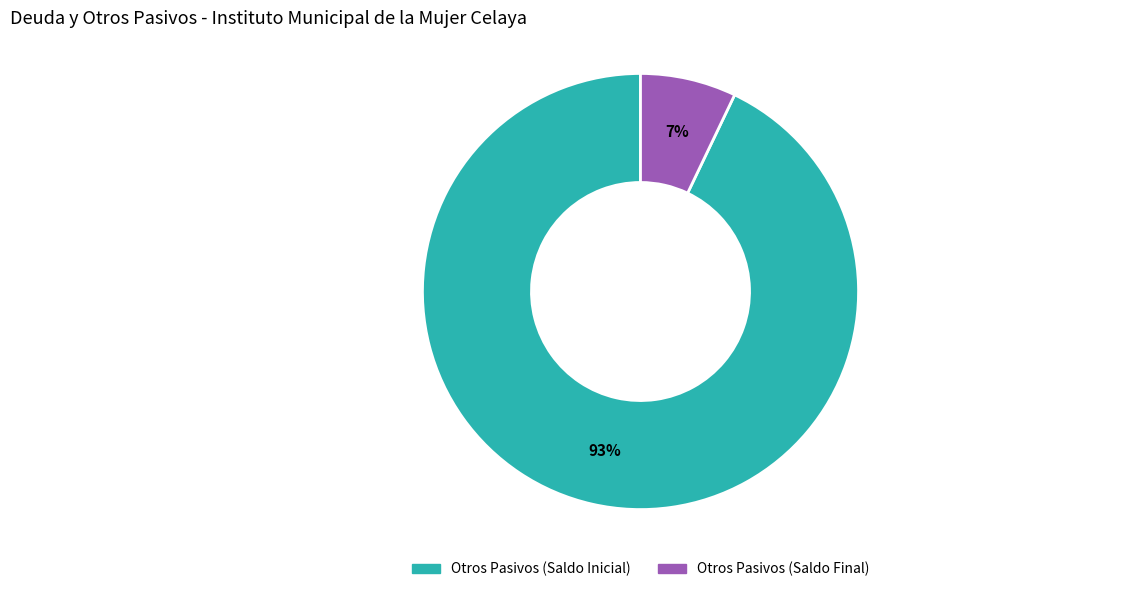

The Otros Pasivos (Saldo Inicial) slice represents 93% of the pie. True or false?

True